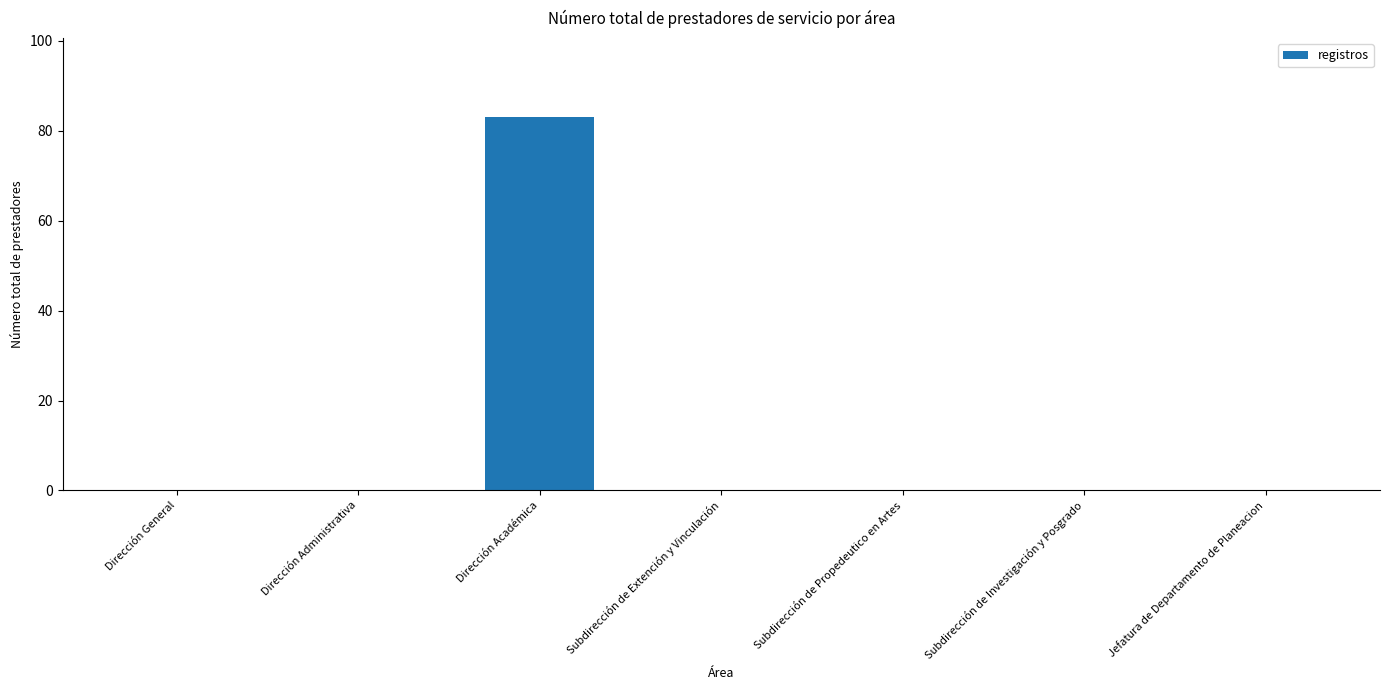

Is it true that the value at Dirección Académica is 148?

False